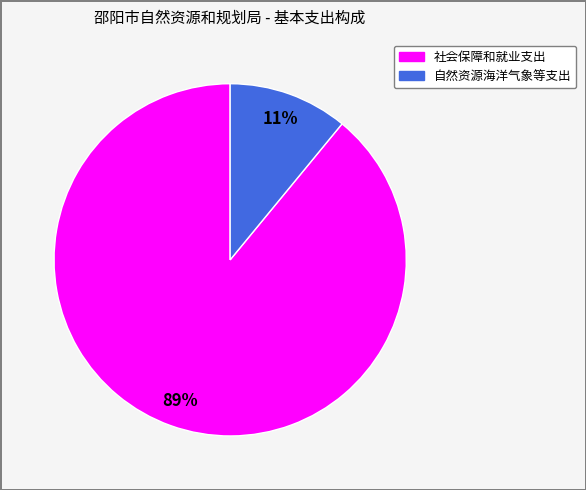

Count the number of slices in the pie.

2